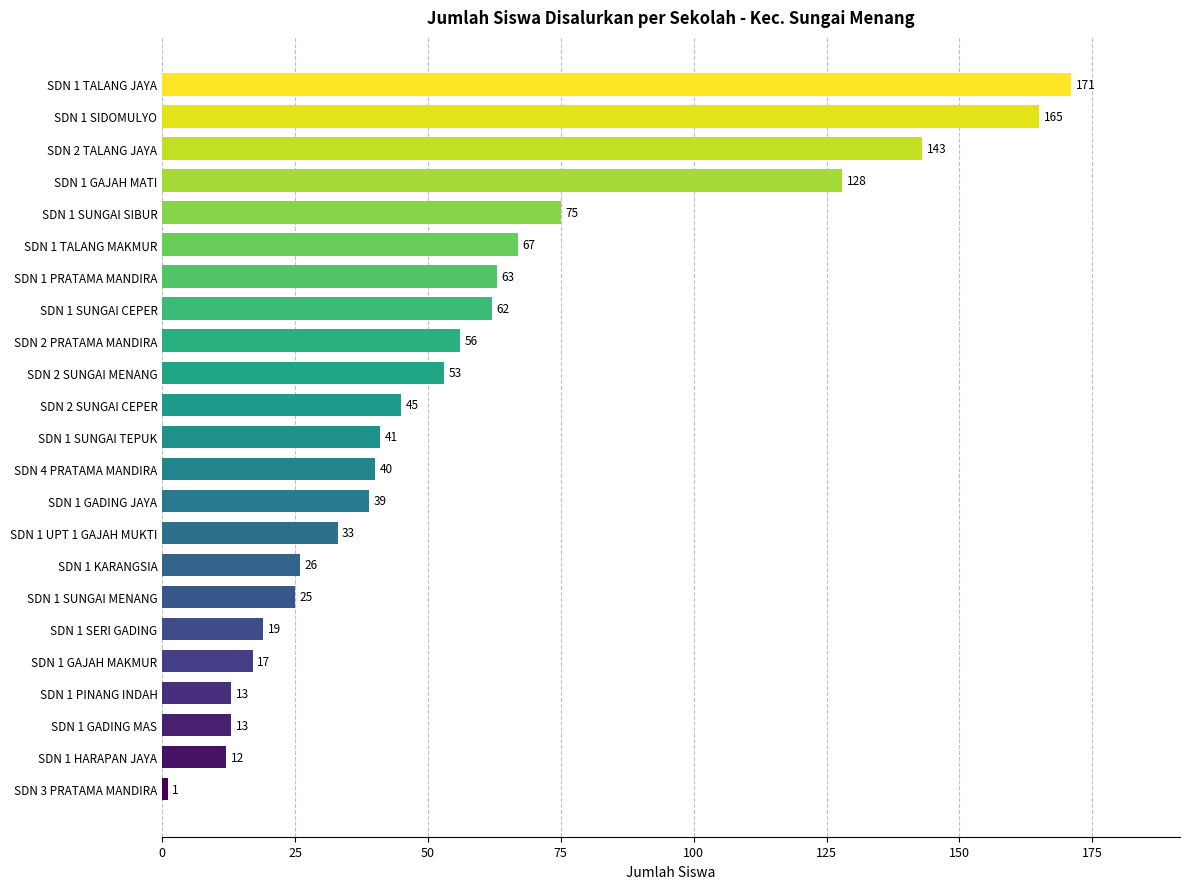

Which category has the highest value across all series?

SDN 1 TALANG JAYA